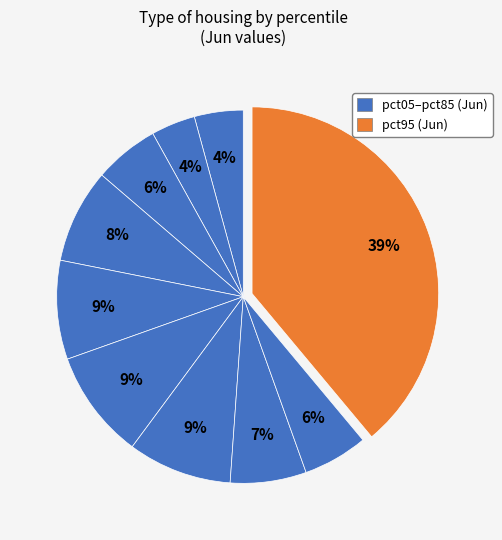

How many segments does this pie chart have?

10